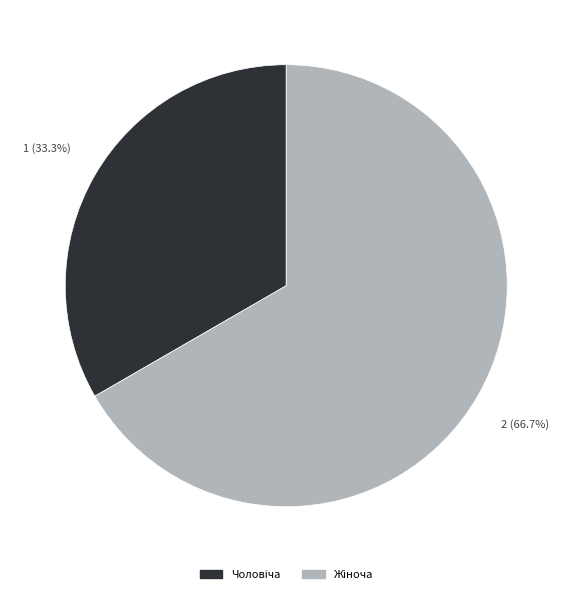

Is there a majority slice in this chart?

Yes